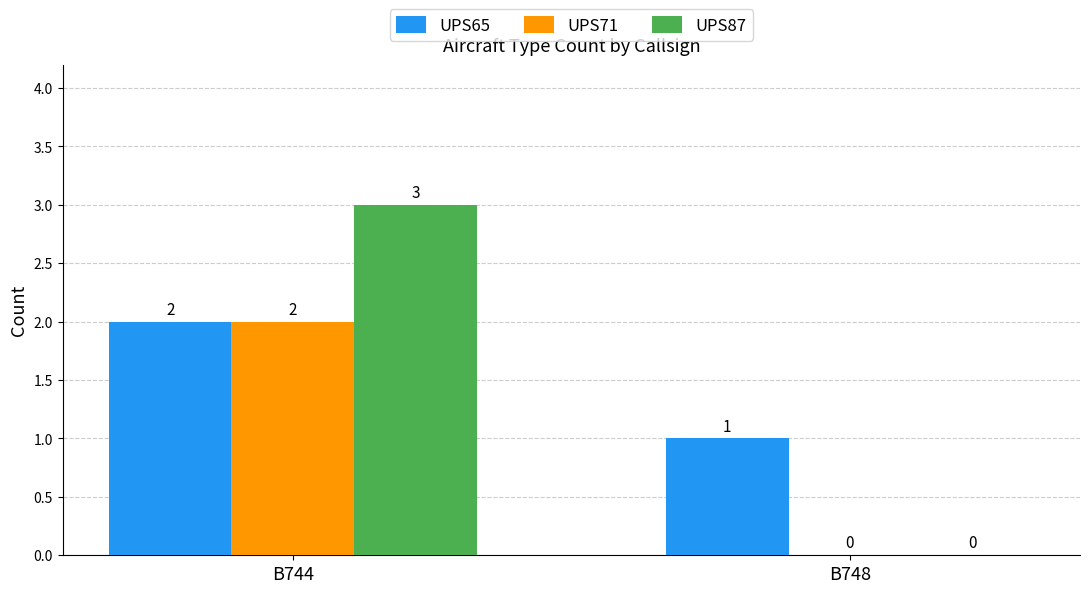

How many groups of bars are there?

2